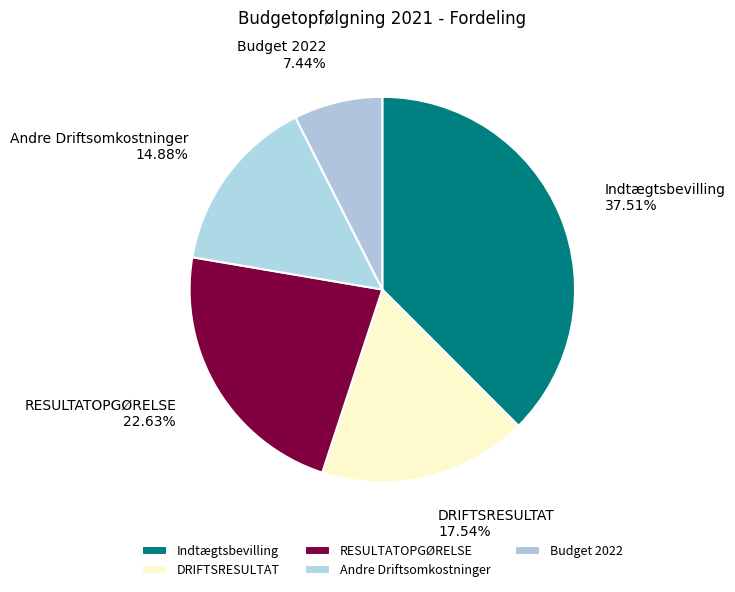

Which slice is the smallest?

Budget 2022